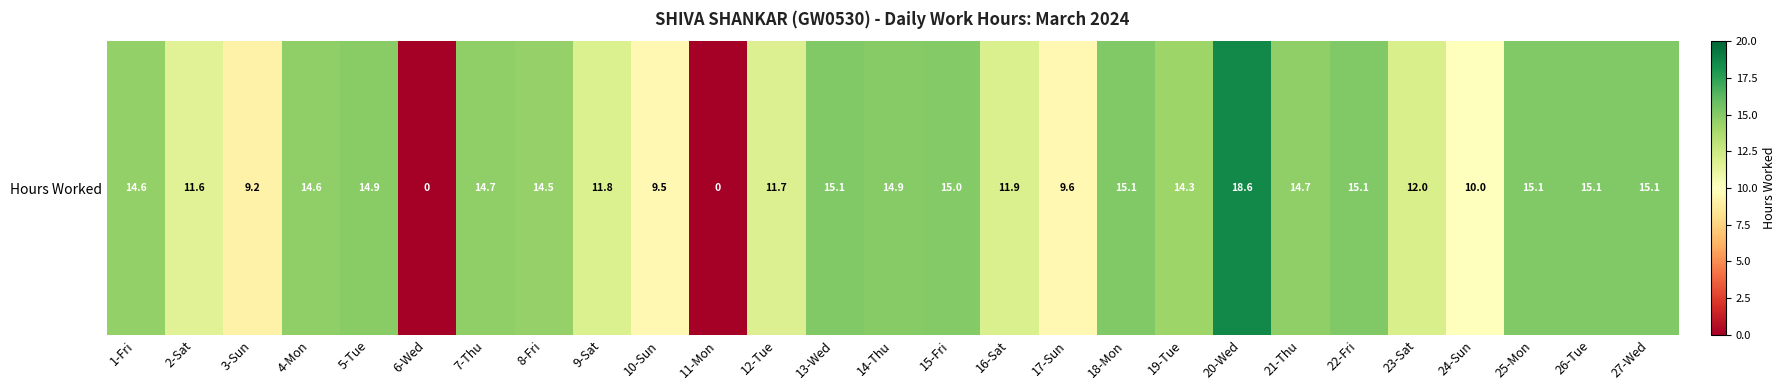

Rank the categories by value from lowest to highest.

6-Wed, 11-Mon, 3-Sun, 10-Sun, 17-Sun, 24-Sun, 2-Sat, 12-Tue, 9-Sat, 16-Sat, 23-Sat, 19-Tue, 8-Fri, 1-Fri, 4-Mon, 7-Thu, 21-Thu, 5-Tue, 14-Thu, 15-Fri, 13-Wed, 18-Mon, 27-Wed, 22-Fri, 25-Mon, 26-Tue, 20-Wed